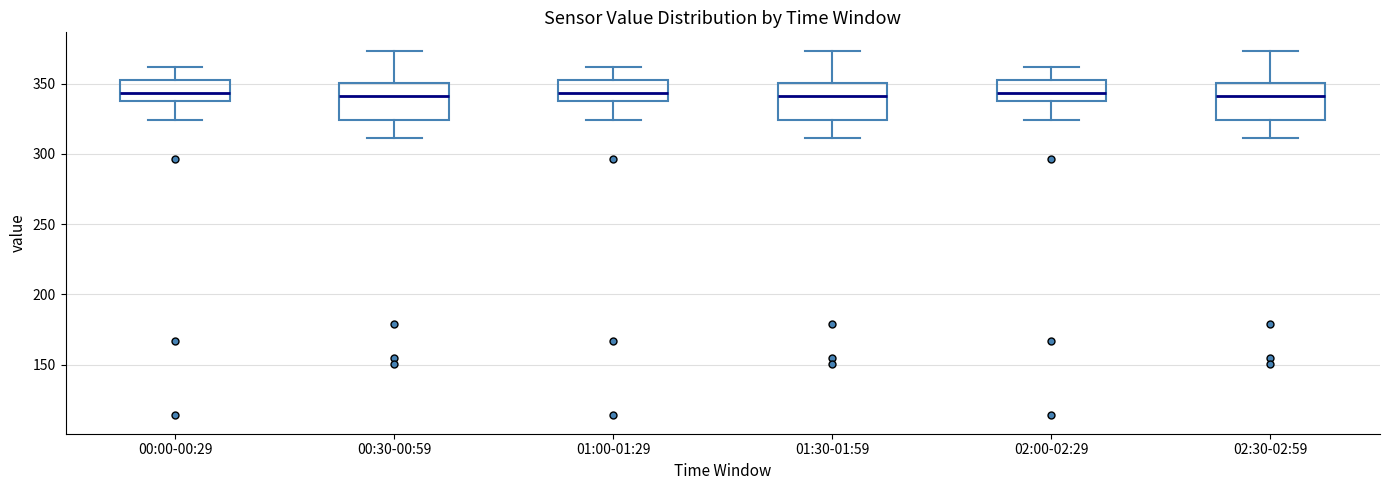

Reading left to right, transcribe this box plot: for each box, give where its median line is, the range the box spans, and where its two whiskers end, as read against the y-axis. The values are not printed on the chart, so give them approximately, as read against the axis.

00:00-00:29: median 345, box 340 to 350, whiskers 325 to 360
00:30-00:59: median 340, box 325 to 350, whiskers 310 to 375
01:00-01:29: median 345, box 340 to 350, whiskers 325 to 360
01:30-01:59: median 340, box 325 to 350, whiskers 310 to 375
02:00-02:29: median 345, box 340 to 350, whiskers 325 to 360
02:30-02:59: median 340, box 325 to 350, whiskers 310 to 375